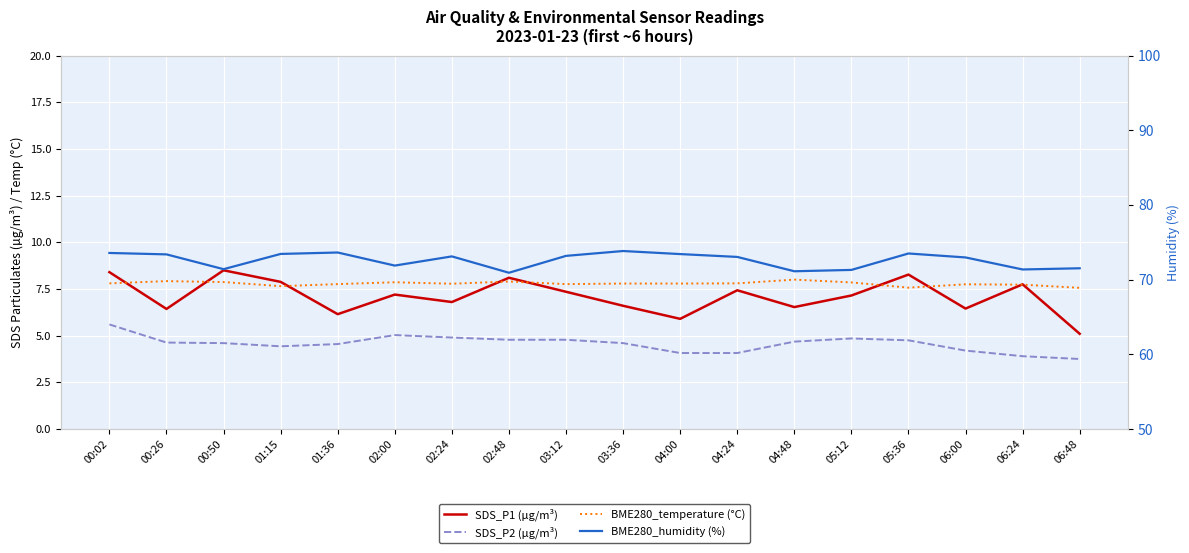

What is the sum of the SDS_P2 (µg/m³) values at 00:02 and 02:24?

10.5